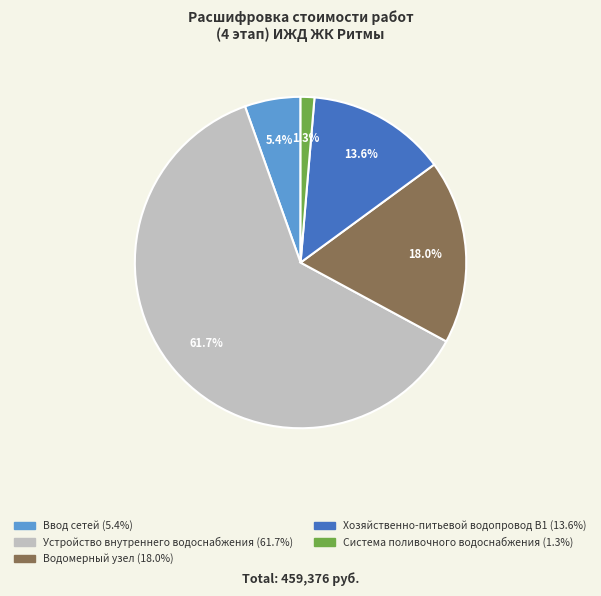

Is Устройство внутреннего водоснабжения the majority of the pie?

Yes